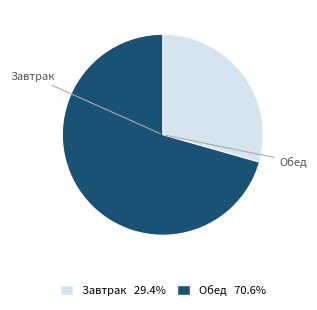

Is there any slice that represents more than half of the pie?

Yes